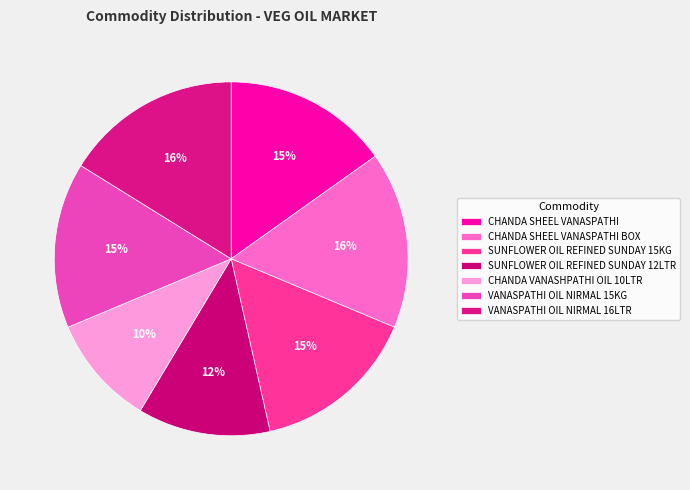

Which category has the smallest portion of the pie?

CHANDA VANASHPATHI OIL 10LTR